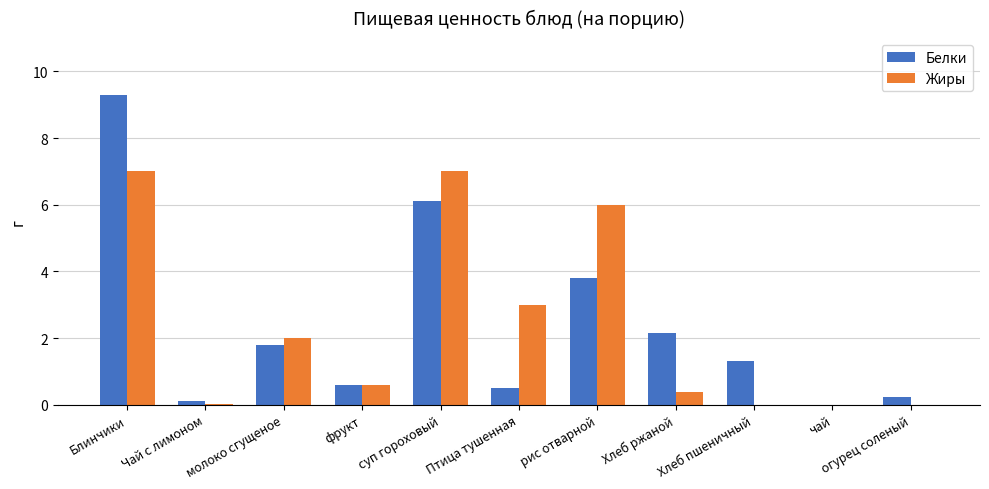

Which category has the highest value in the Белки series?

Блинчики